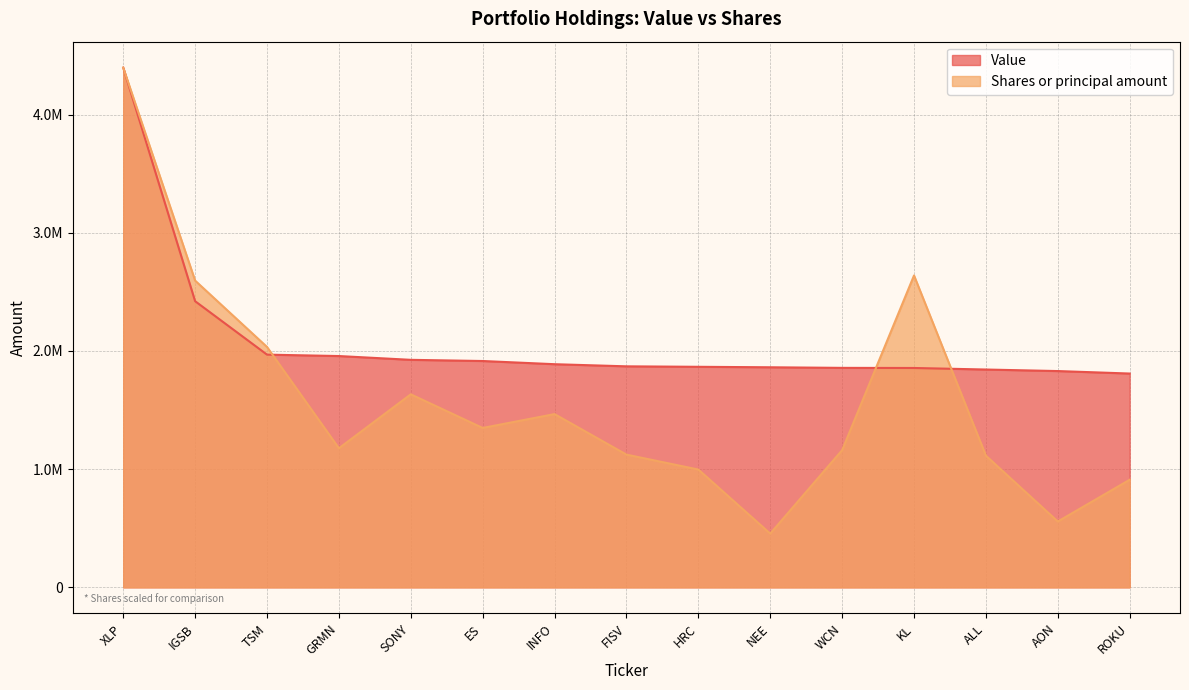

At how many categories does at least one series exceed 3908544?

1